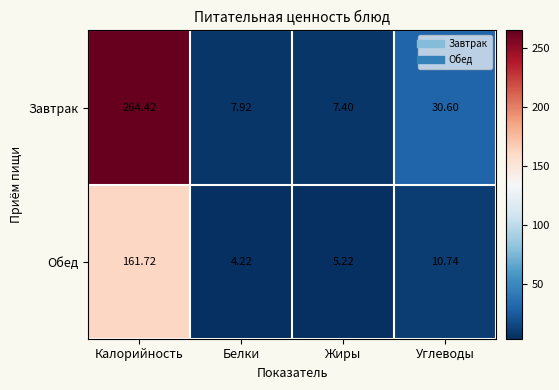

Rank the series at Калорийность from lowest to highest value.

Обед, Завтрак